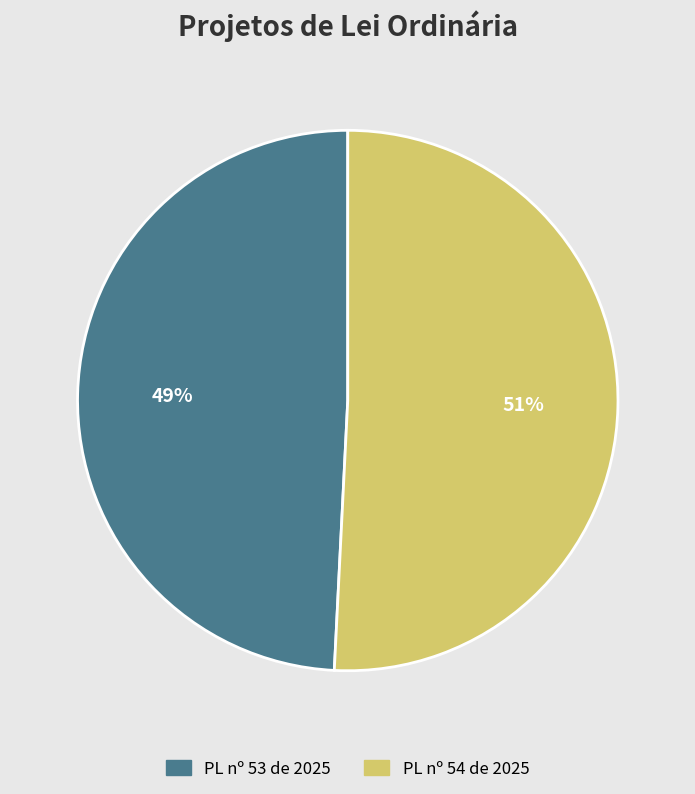

To the nearest percent, what is the average slice percentage?

50%